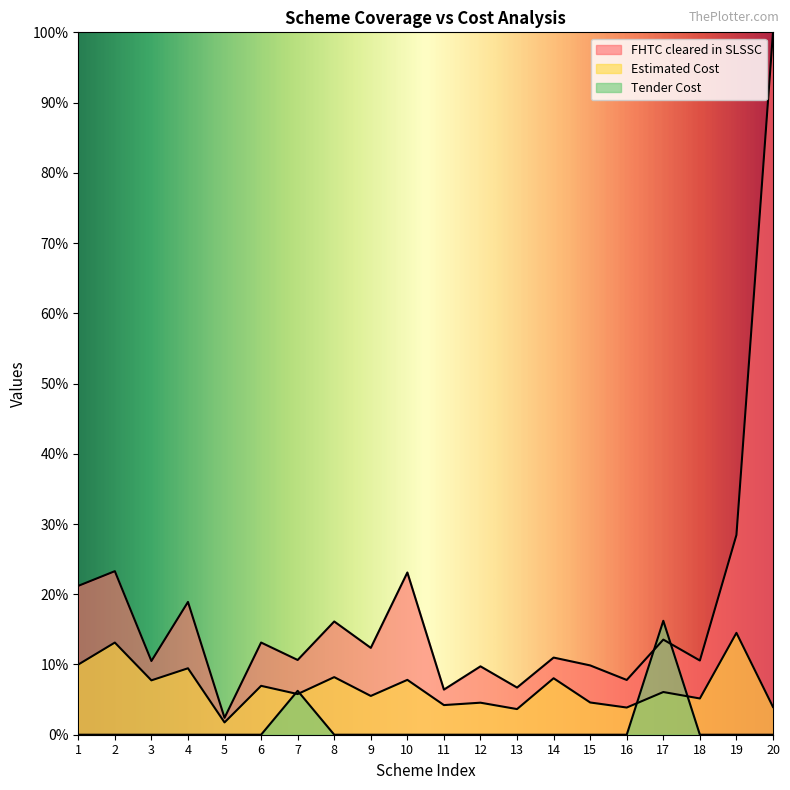

Which label corresponds to the smallest value in the chart?

1